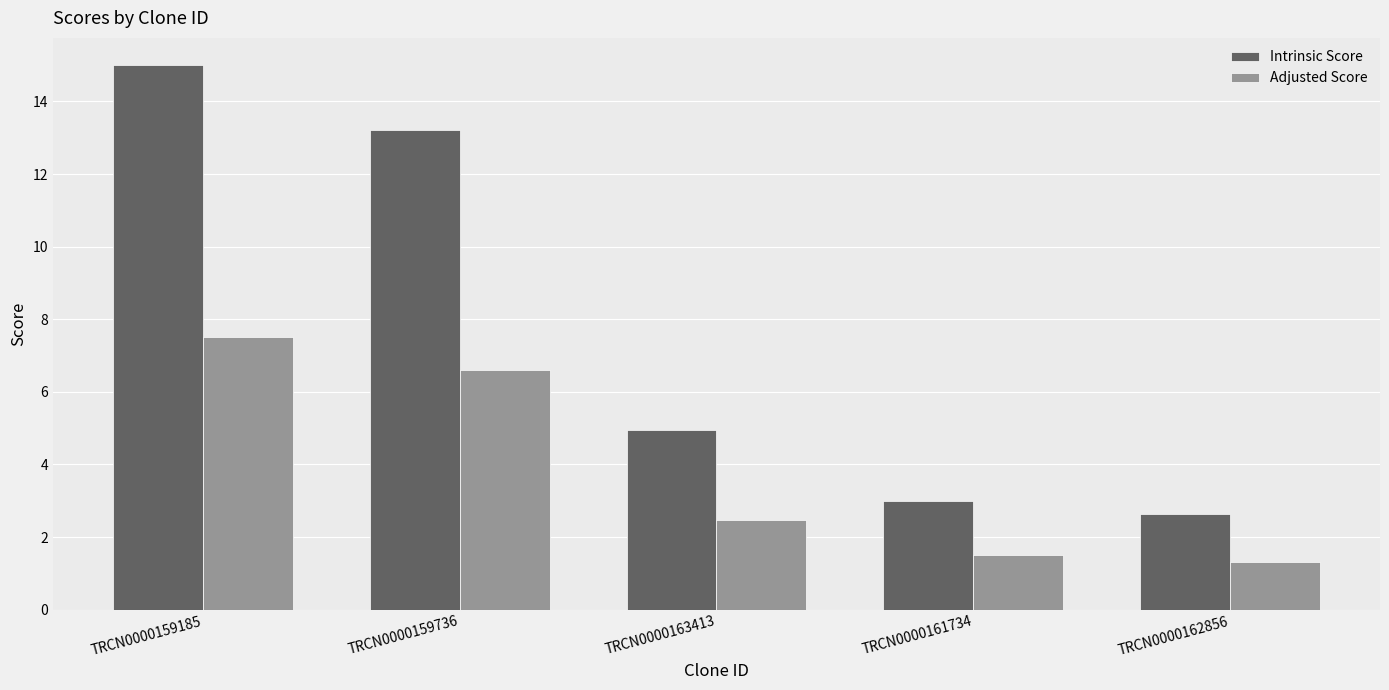

How many values in the Intrinsic Score series are below 4?

2